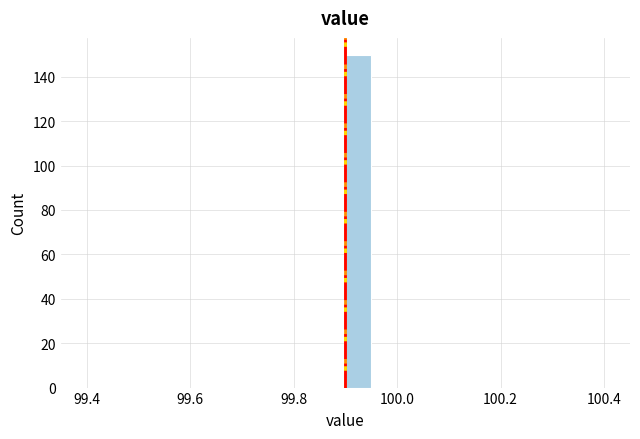

Around what value on the x-axis is the tallest bar? Give the approximate position of its centre, as read against the axis.

99.92